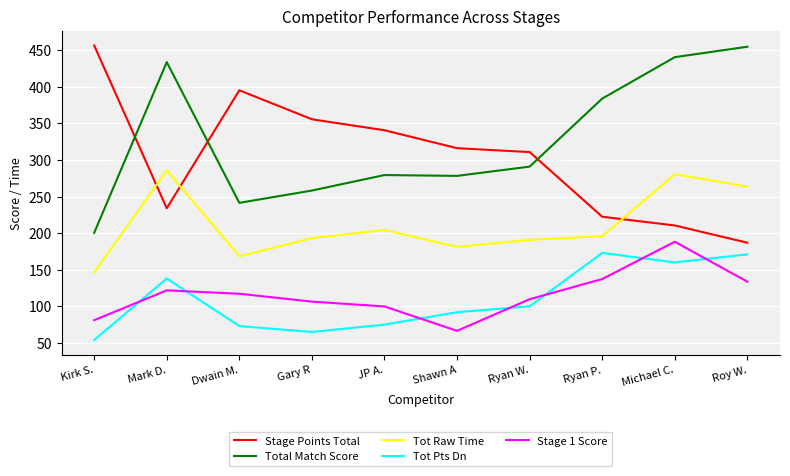

Which category has the lowest value in the Total Match Score series?

Kirk S.